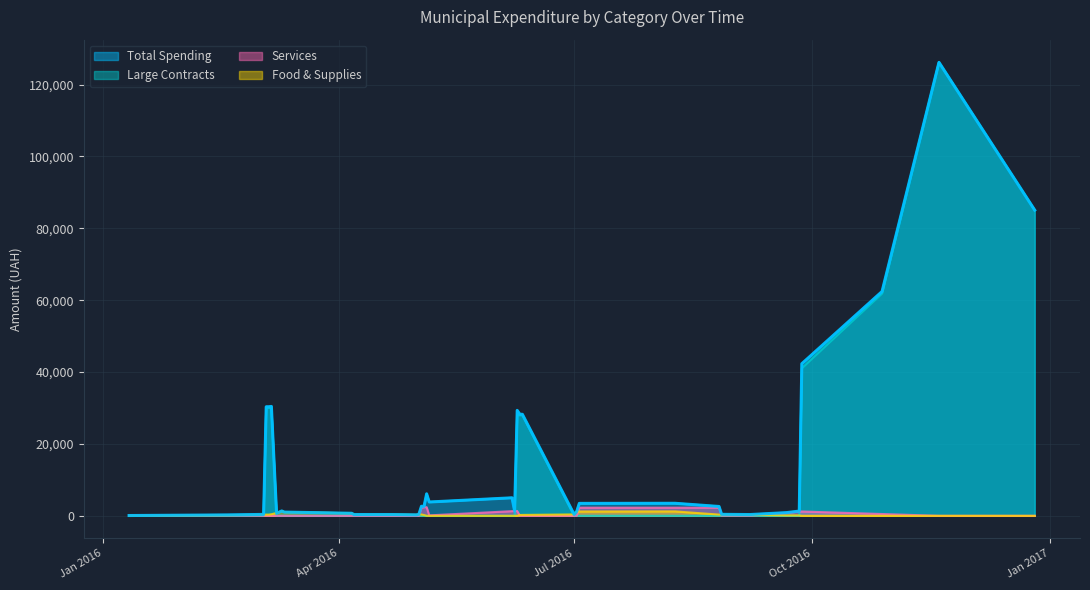

What is the maximum value shown in the chart?

126169.8